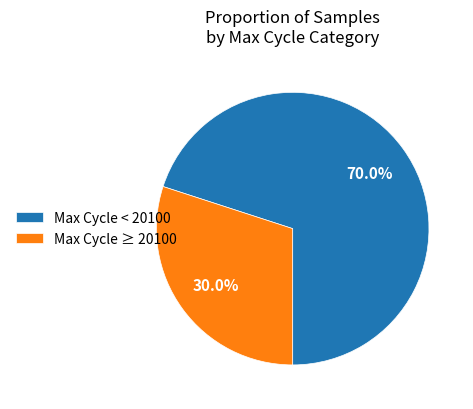

How many segments does this pie chart have?

2